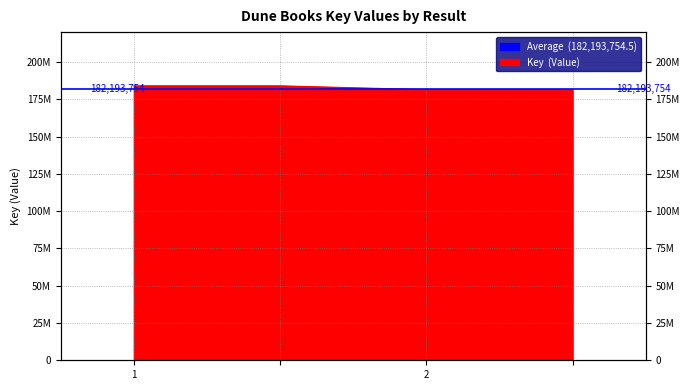

Reading right to left, transcribe all the data shown in this chart.

181413162	181413162	183977351	183977351